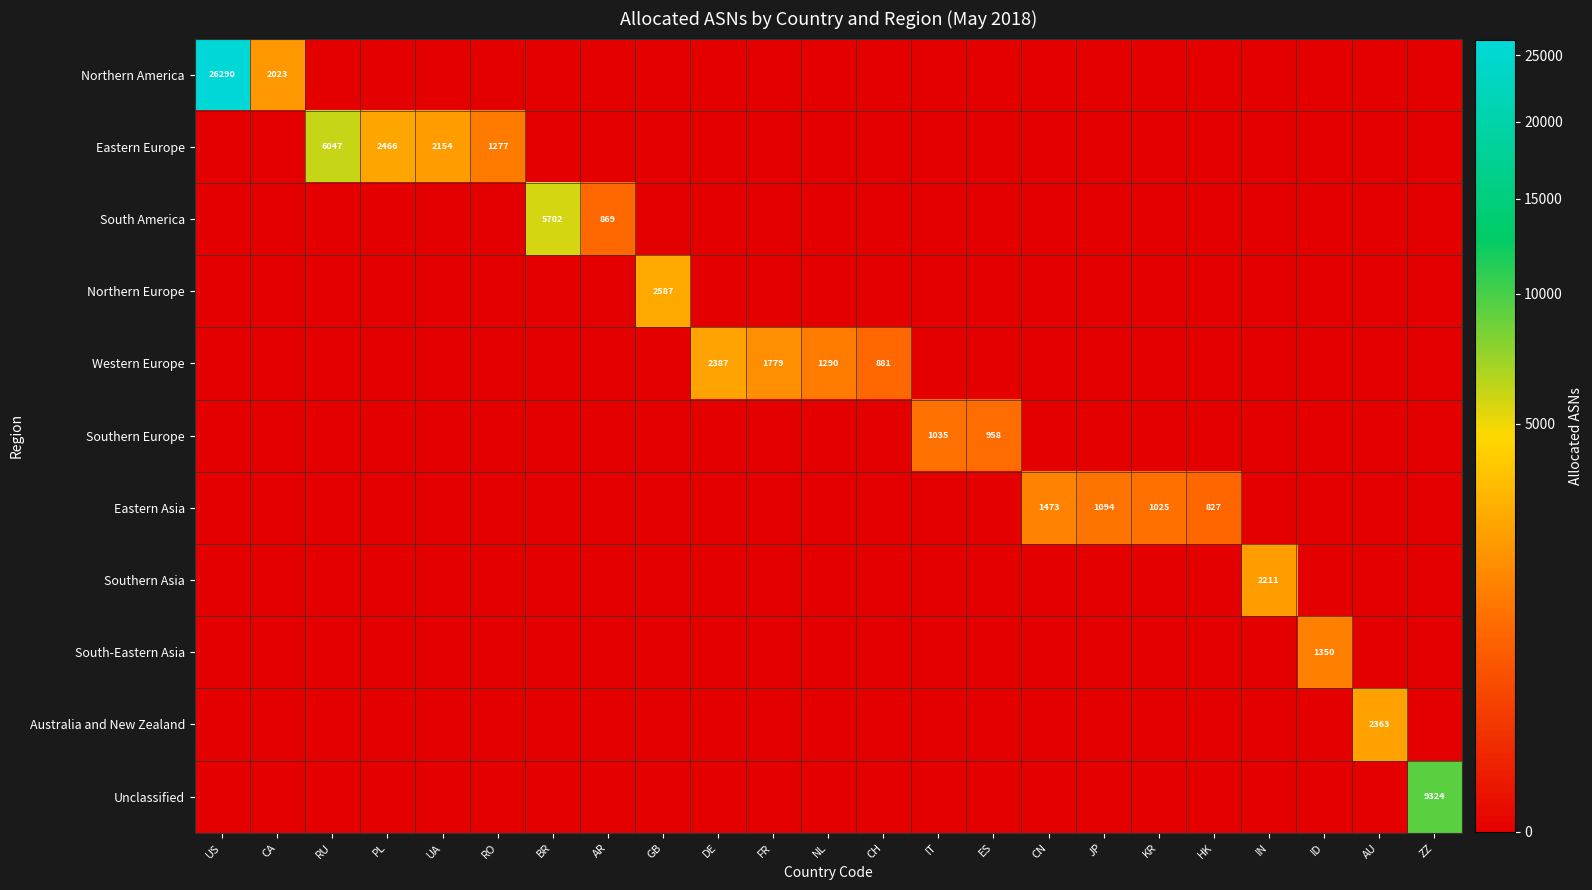

True or false: Western Europe has a value of 1779 at FR.

True